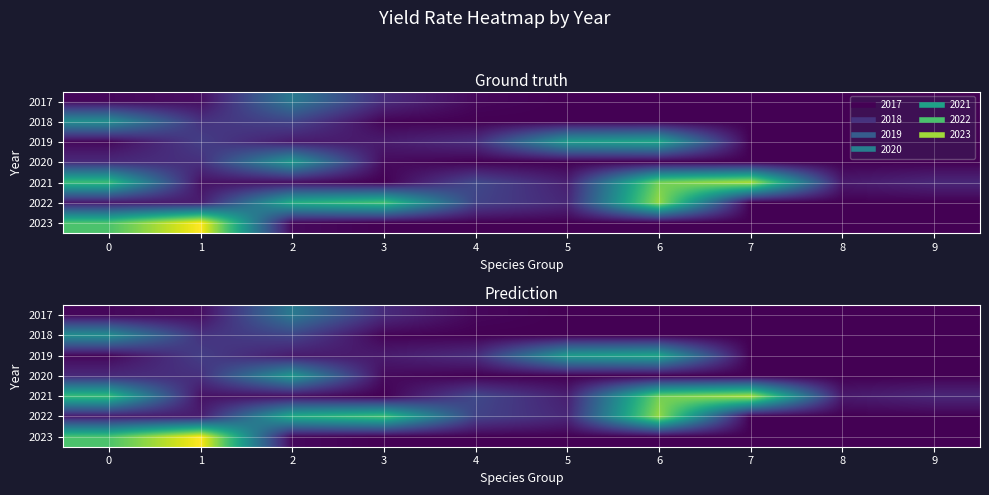

What is the greatest value displayed?

22.0